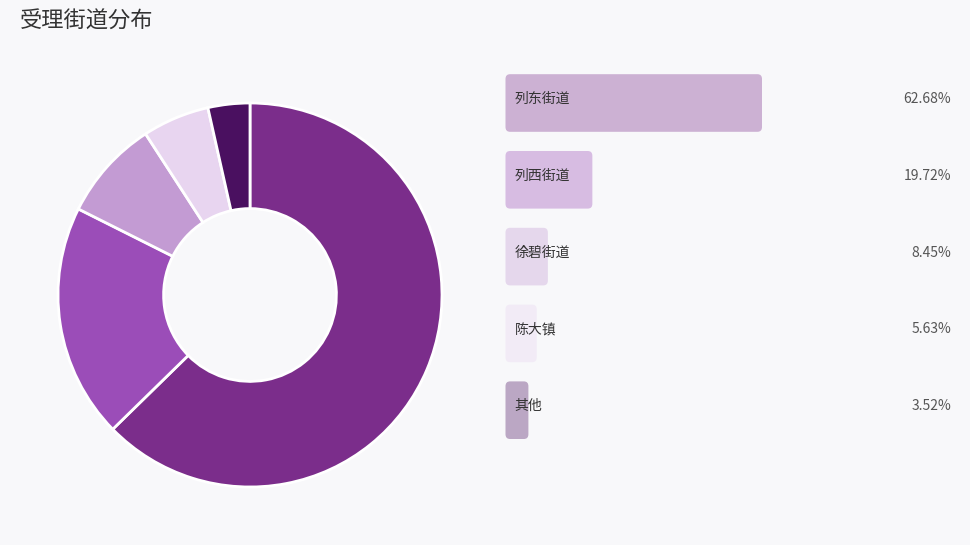

Is there a majority slice in this chart?

Yes